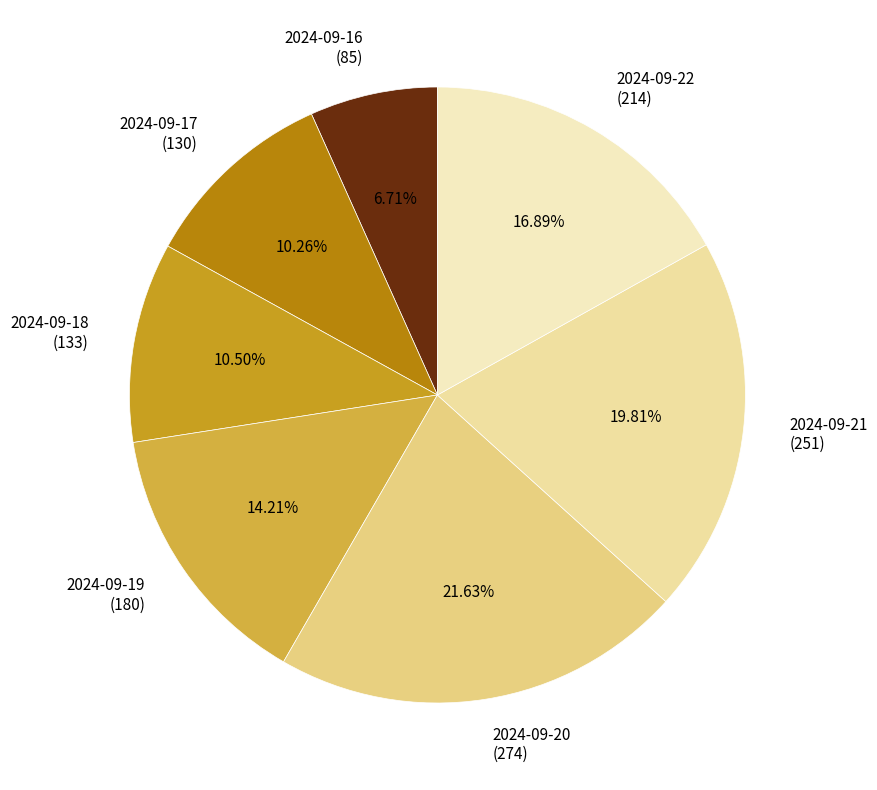

The 2024-09-17 slice represents 10% of the pie. True or false?

True